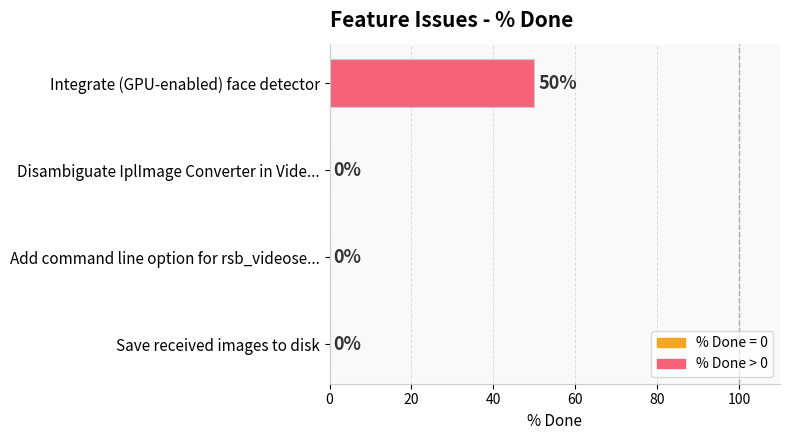

The value at Disambiguate IplImage Converter in Vide... is 0. True or false?

True